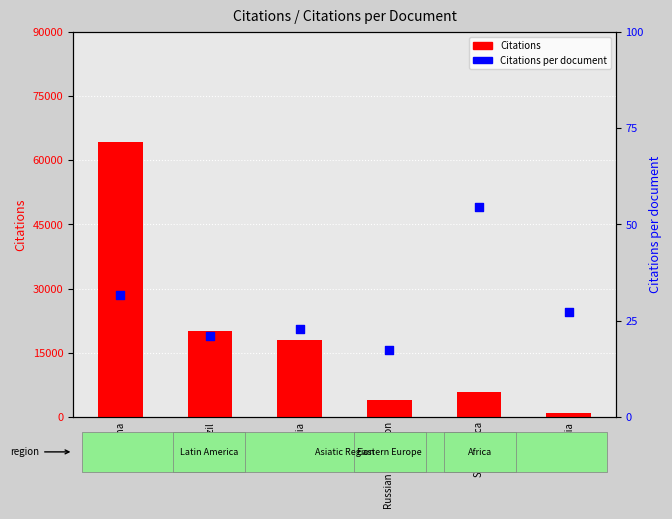

What are all the series names shown in the legend?

Citations, Citations per document